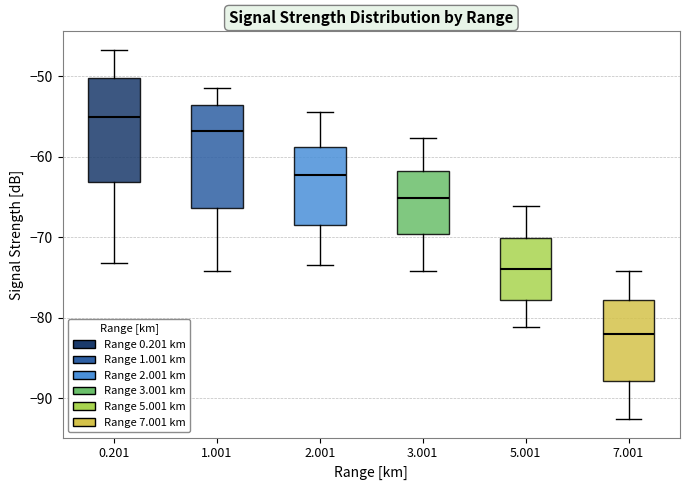

Which box has the lowest median line?

7.001